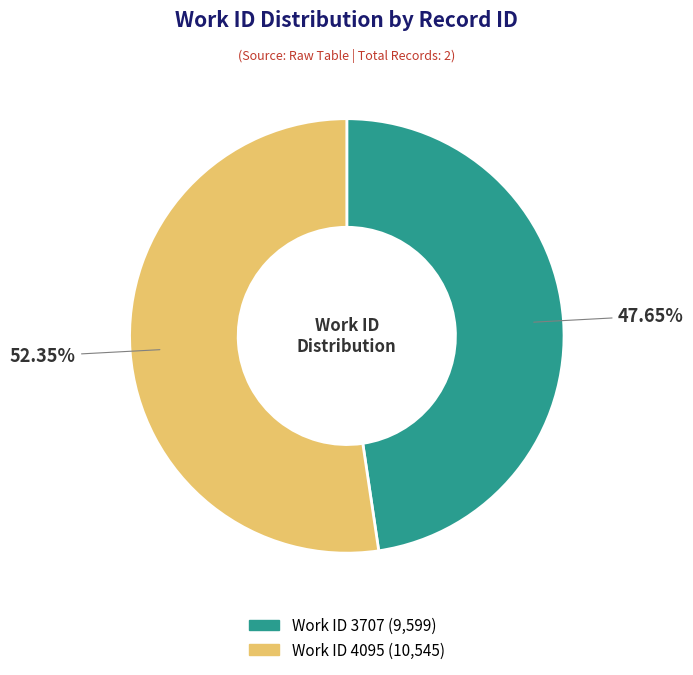

Does any single category account for the majority?

Yes